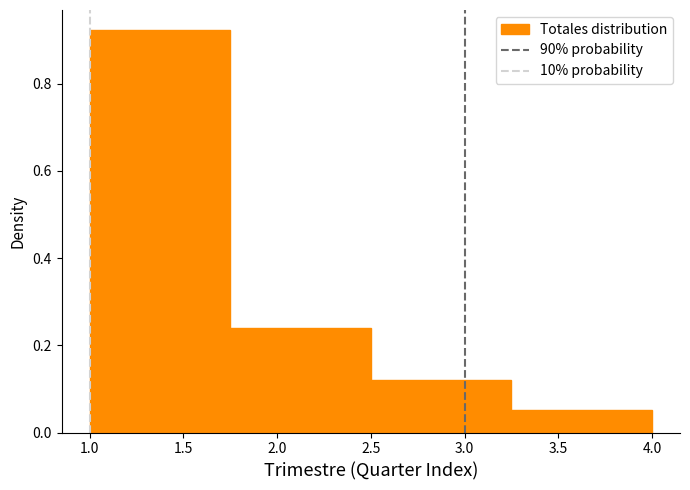

Reading left to right, list every bar in this chart as the range it spans on the x-axis followed by its height. The values are not printed on the chart, so give them approximately, as read against the axis.

1.00 to 1.75: 0.92
1.75 to 2.50: 0.24
2.50 to 3.25: 0.12
3.25 to 4.00: 0.06